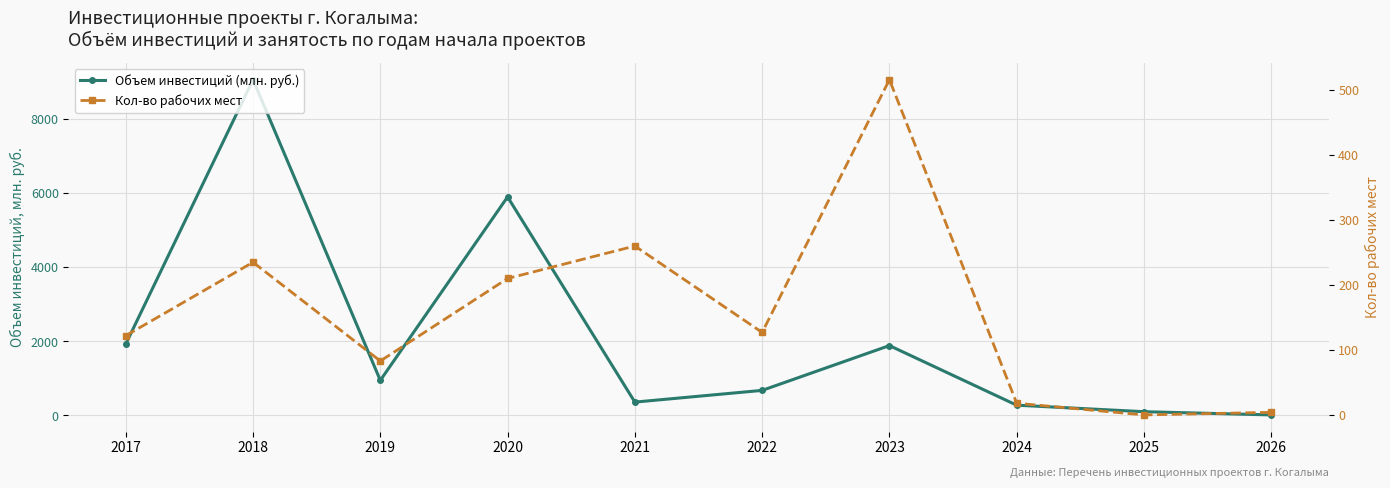

List the series in order of their overall mean, lowest first.

Кол-во рабочих мест, Объем инвестиций (млн. руб.)